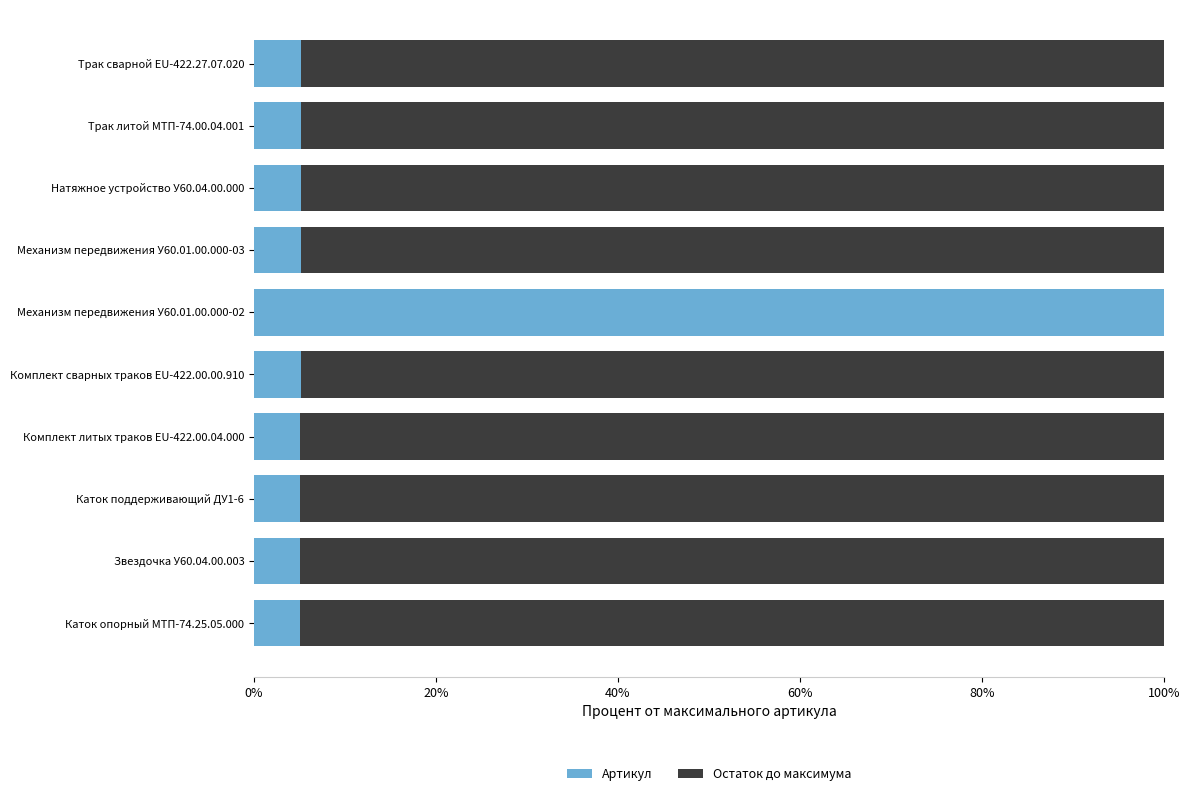

What is the total value across all series at Механизм передвижения У60.01.00.000-02?

100.0